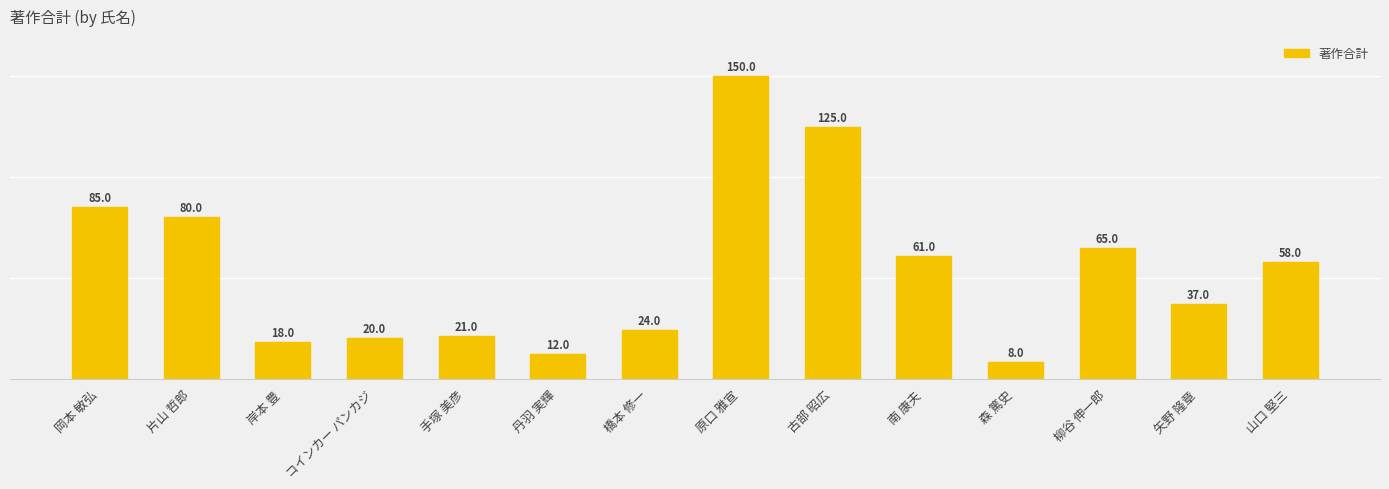

What is the approximate value at 南 康夫?

61